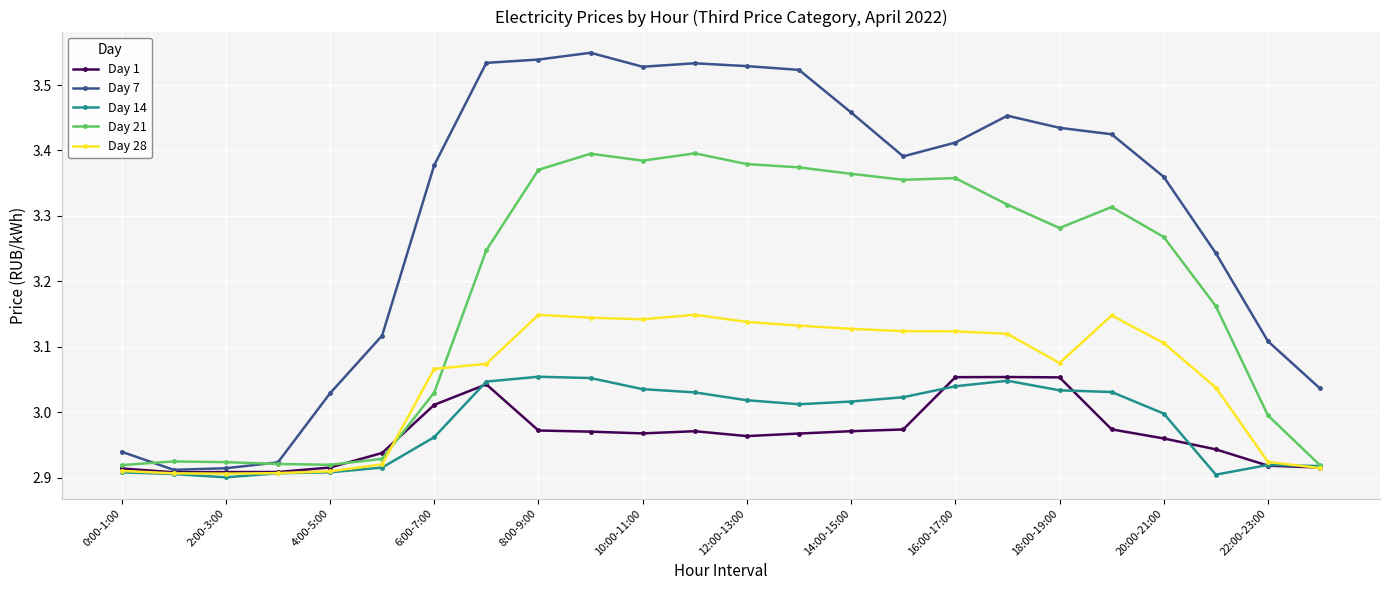

Which series has the largest total across all categories?

Day 7